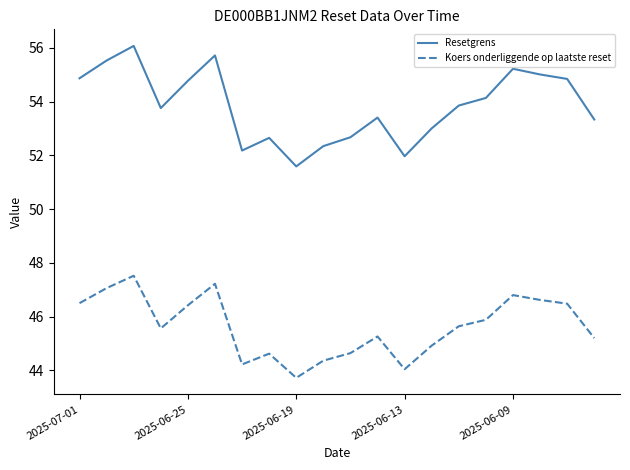

Which series has the largest total across all categories?

Resetgrens